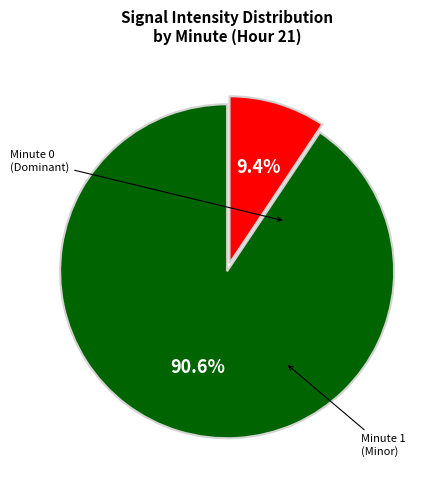

Is there any slice that represents more than half of the pie?

Yes